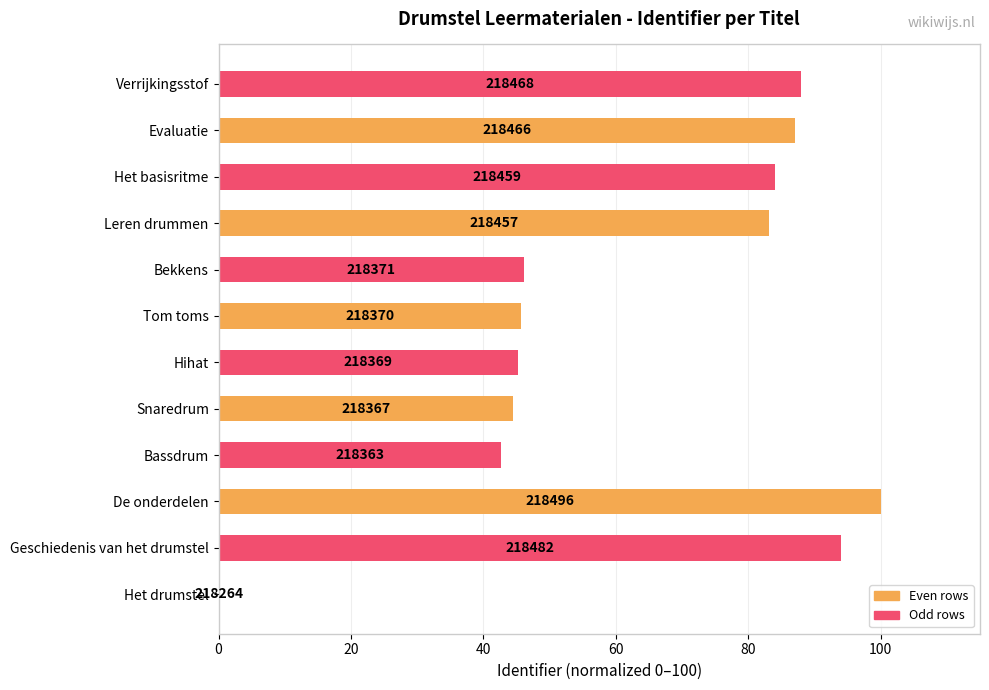

What is the average value?

63.4